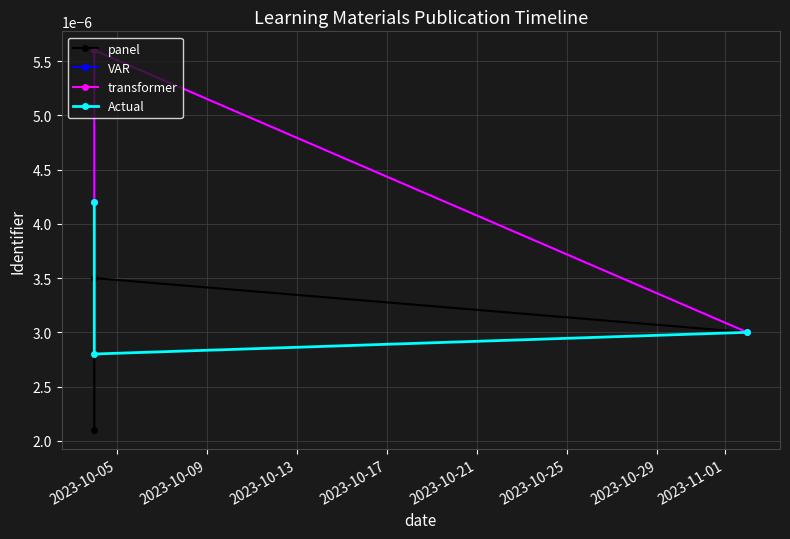

Which series has the largest total across all categories?

VAR